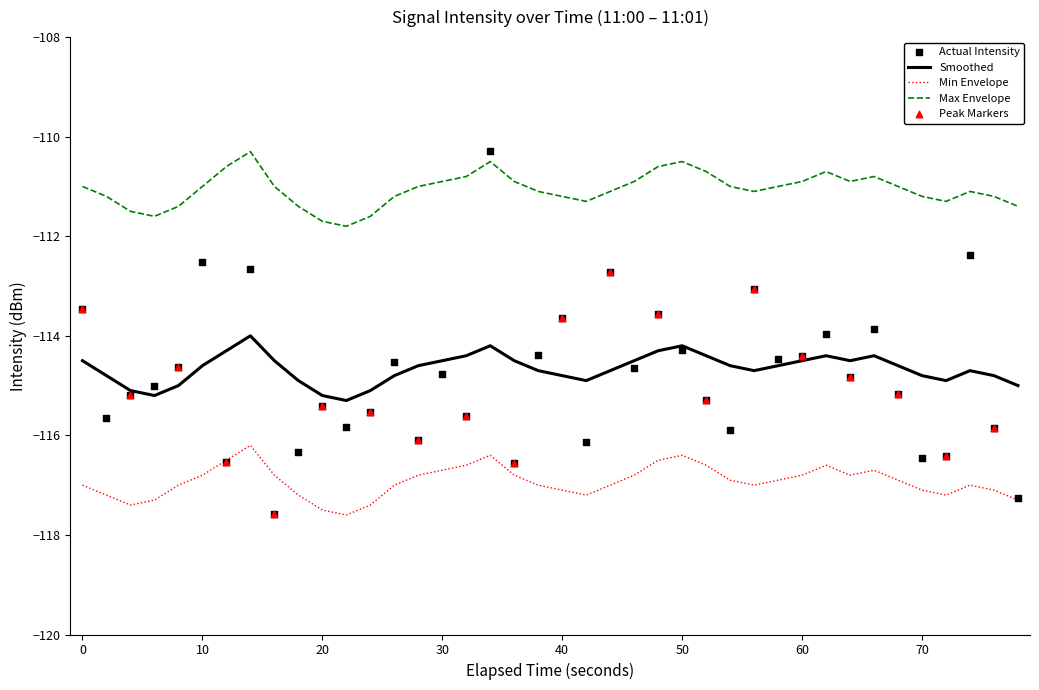

True or false: Max Envelope and Min Envelope intersect in this chart.

False